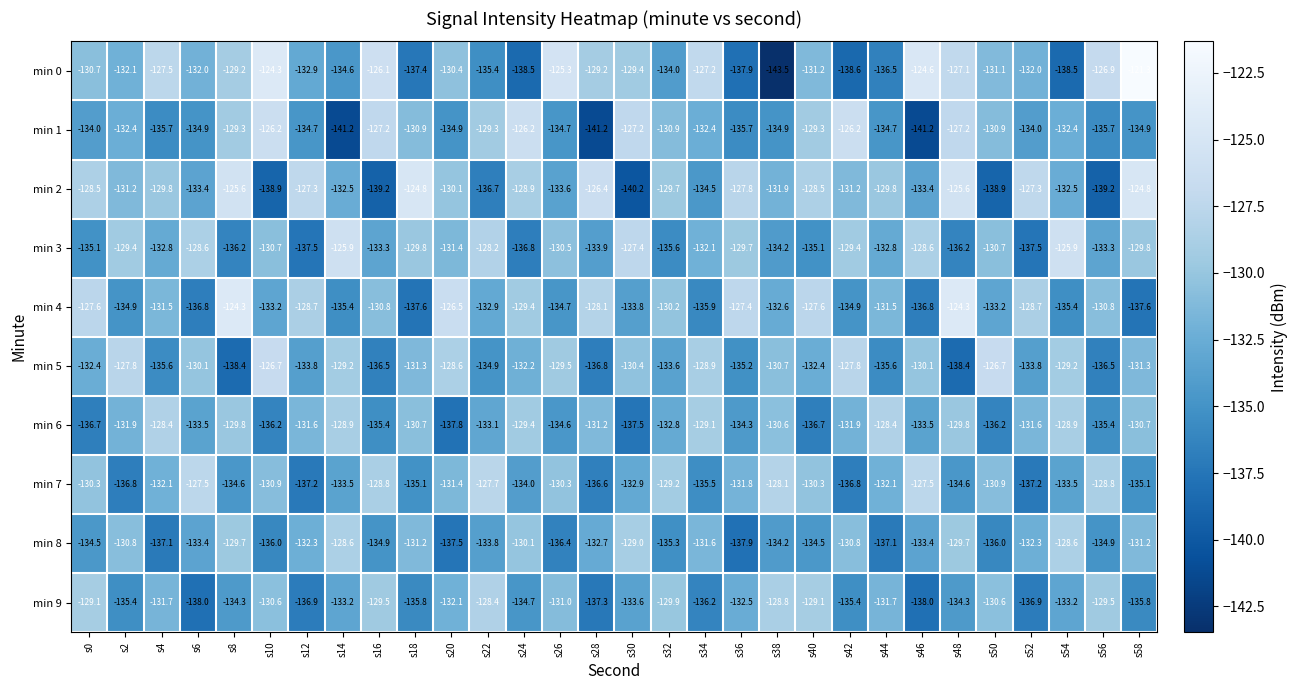

How many values in the min 2 series are below -130?

16